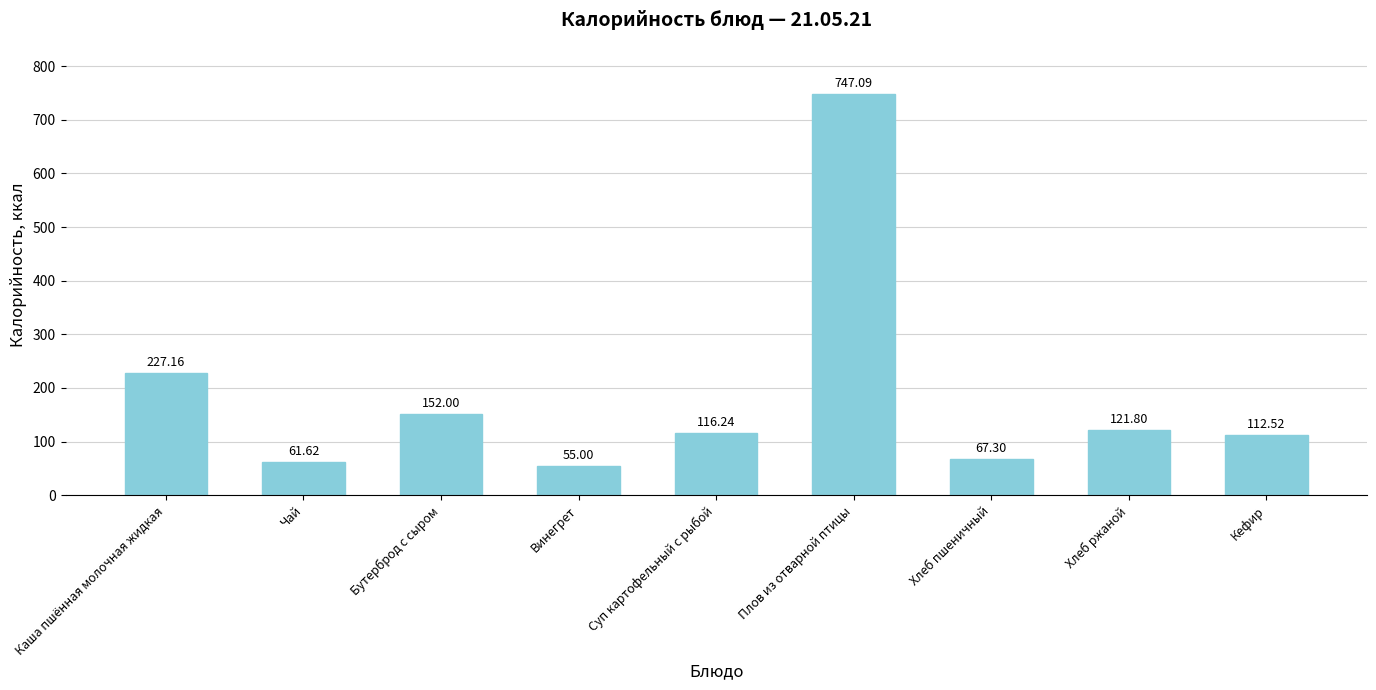

What value does the data have at Хлеб ржаной?

121.8